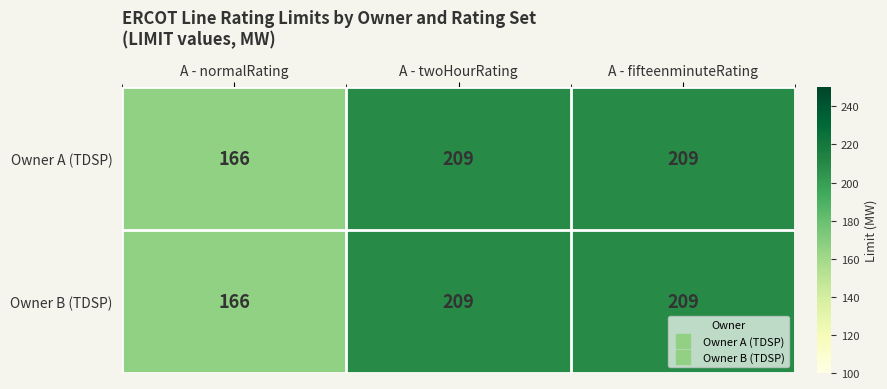

The Owner A (TDSP) series shows 166 at A - normalRating. True or false?

True